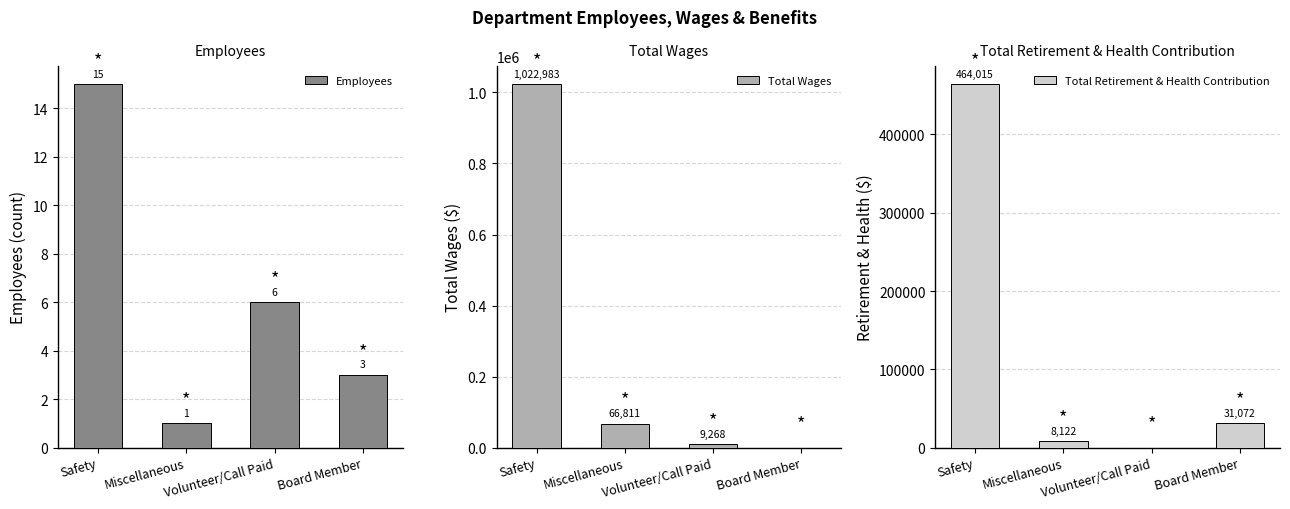

Is it true that Employees equals 2 at Volunteer/Call Paid?

False